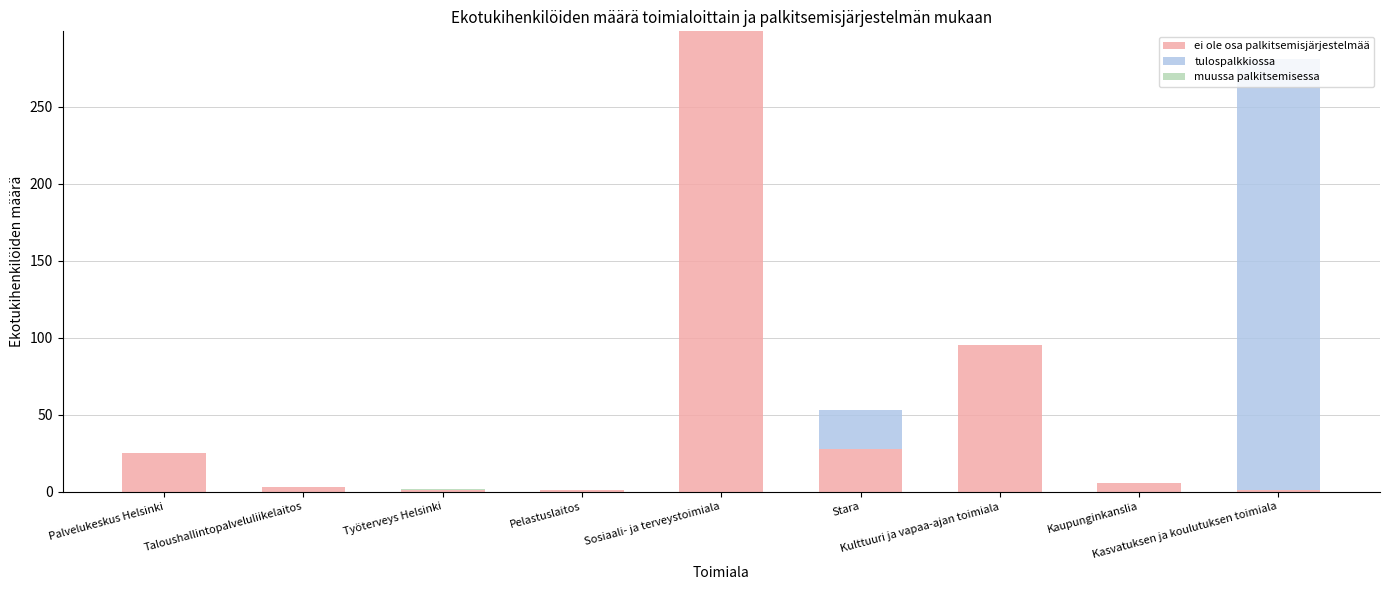

What is the highest value of the ei ole osa palkitsemisjärjestelmää series?

299